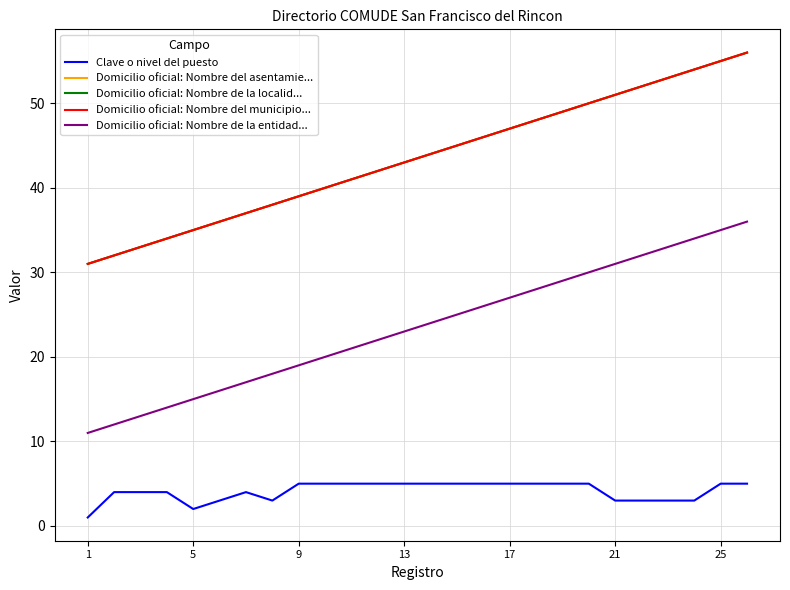

Is this an area chart (filled region under the line)?

No